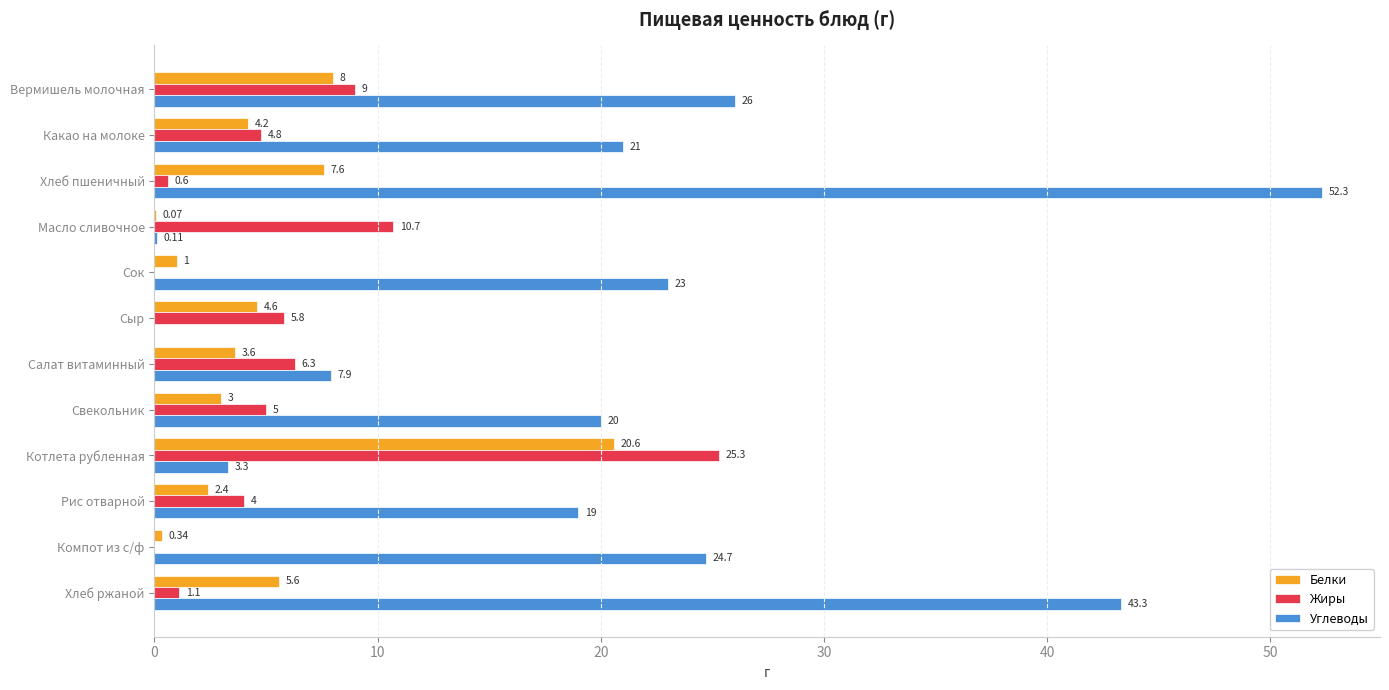

Which series changed the most between Вермишель молочная and Салат витаминный?

Углеводы